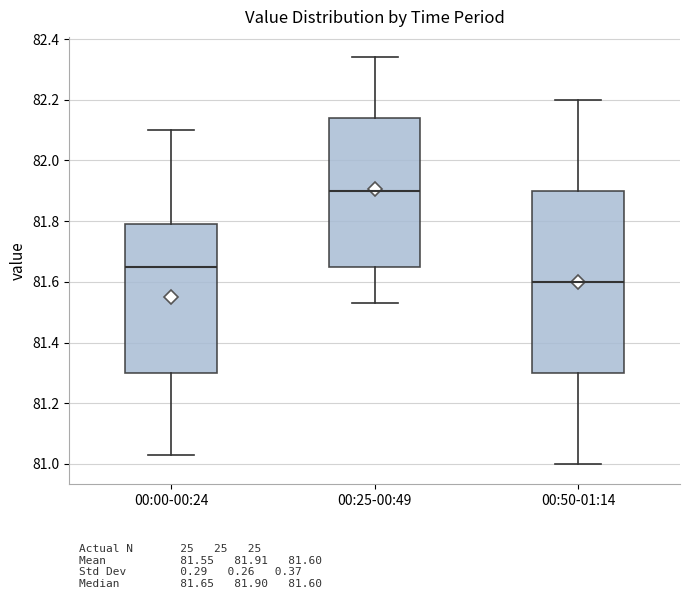

Which box is the tallest, from its lower edge to its upper edge?

00:50-01:14